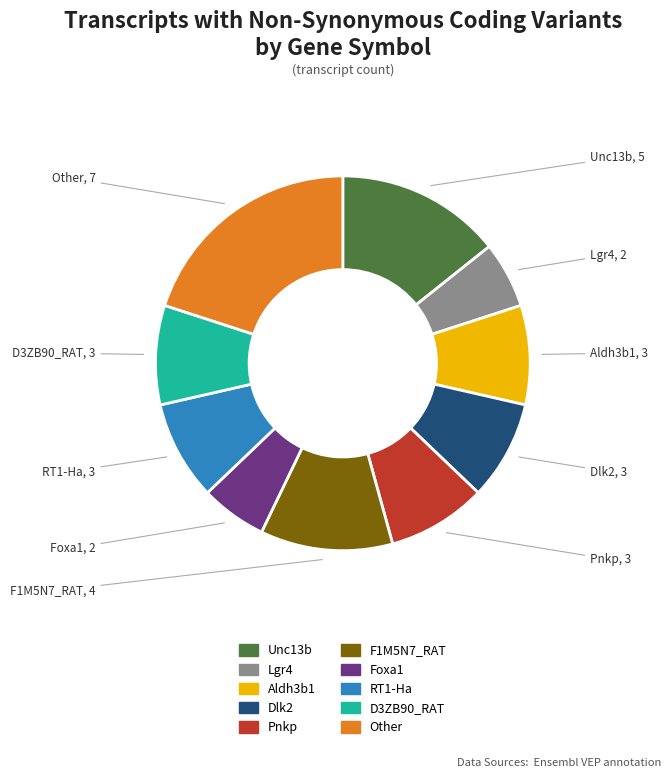

What is the ratio of the value at Pnkp to the value at Aldh3b1?

1.0